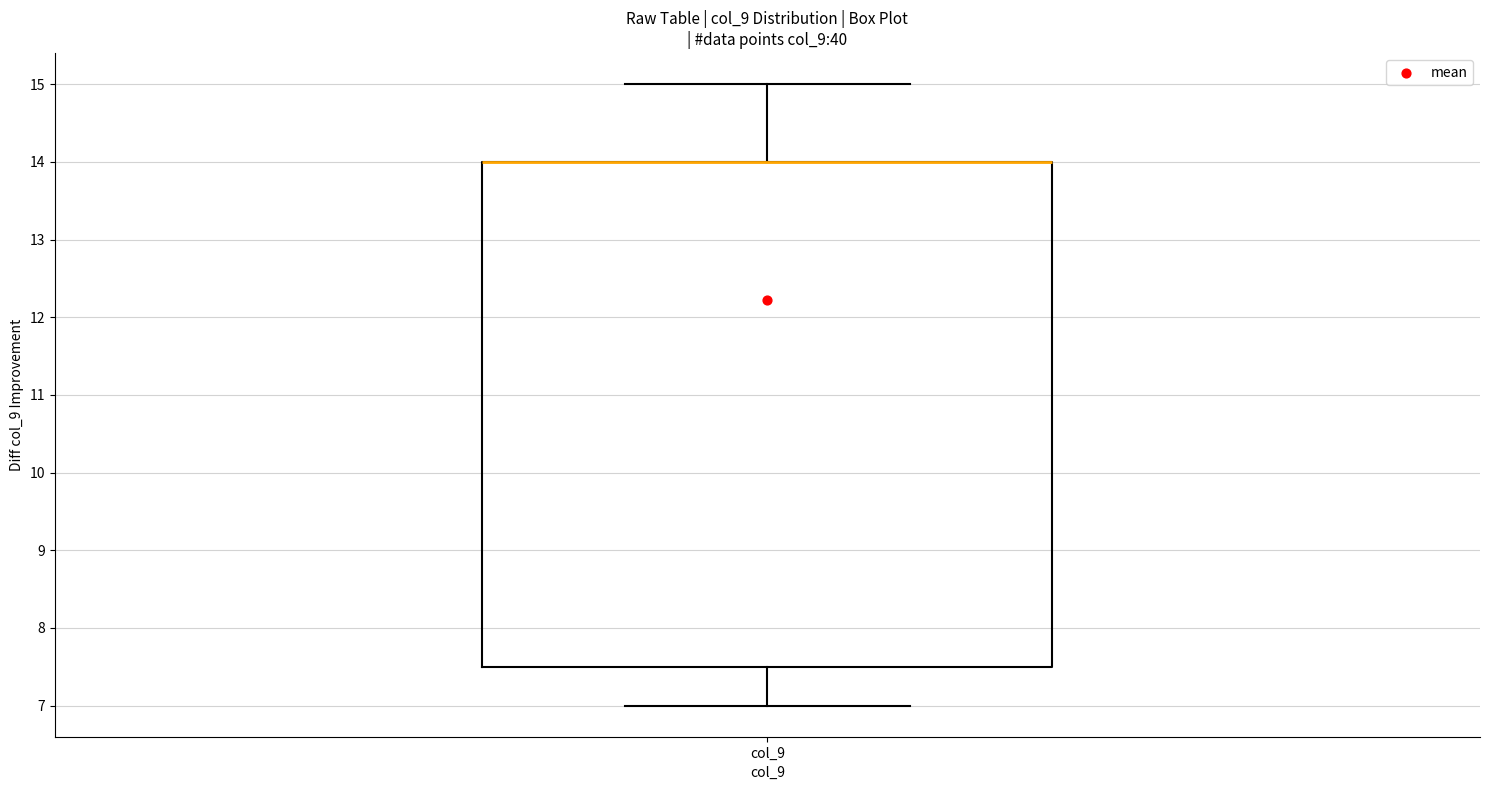

Read this box plot against the y-axis: the position of the median line, the range covered by the box, and the ends of both whiskers. The values are not printed on the chart, so give them approximately, as read against the axis.

median 14.0 (drawn on the box's upper edge), box 7.5 to 14.0, whiskers 7.0 to 15.0